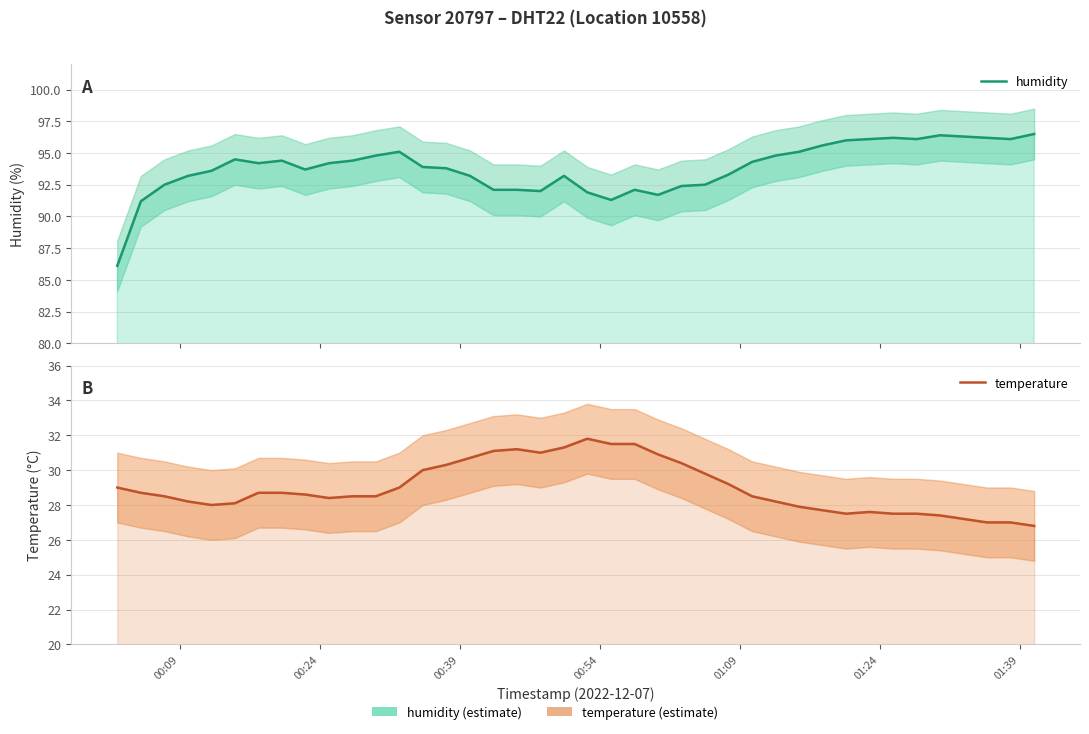

How many interior local valleys does the temperature series have?

4